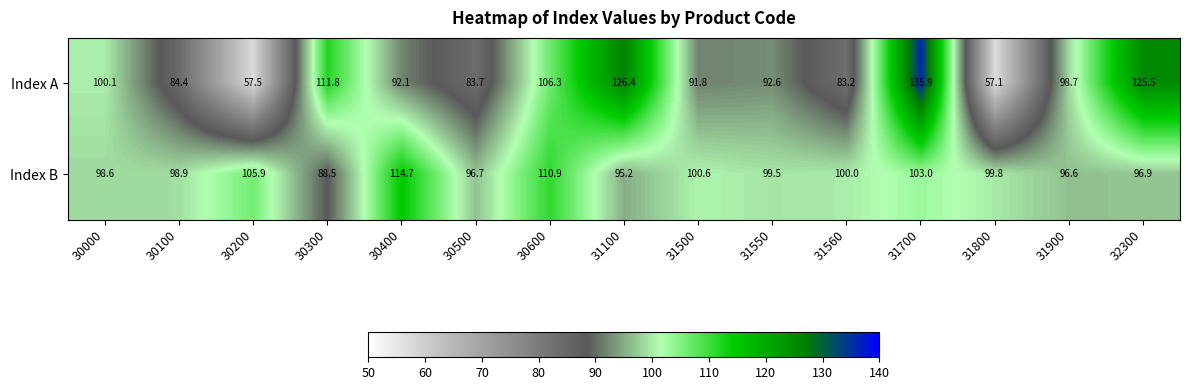

Rank the series at 30200 from lowest to highest value.

Index A, Index B